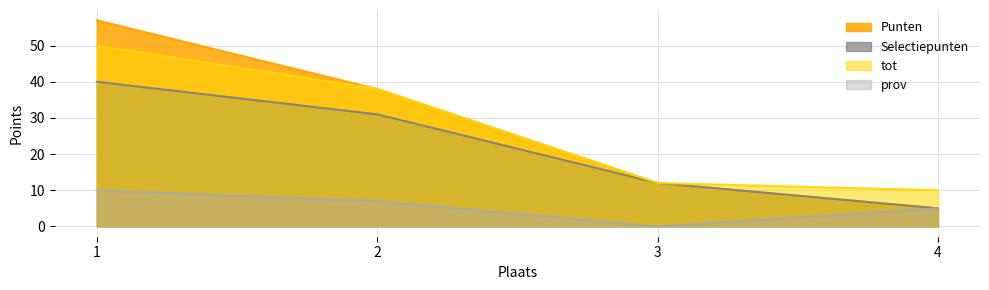

The value of Punten at 2 is 21. True or false?

False